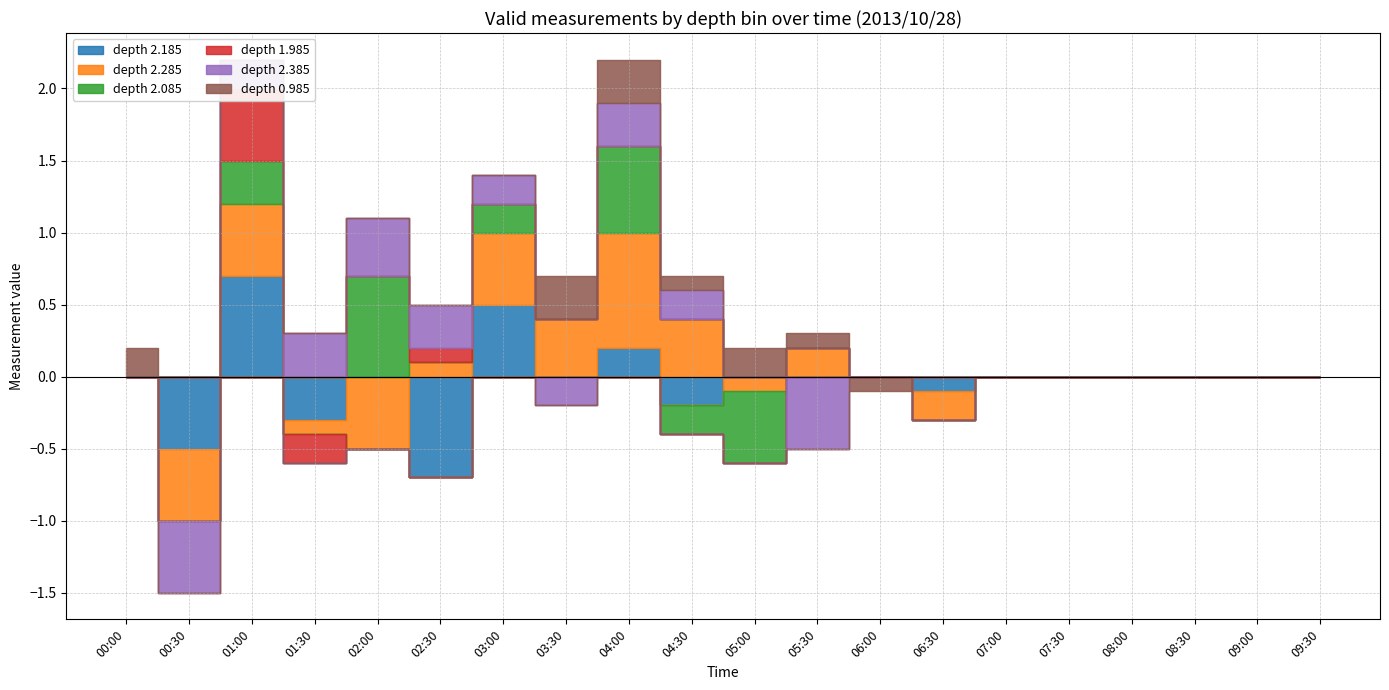

What are all the series names shown in the legend?

depth 2.185, depth 2.285, depth 2.085, depth 1.985, depth 2.385, depth 0.985